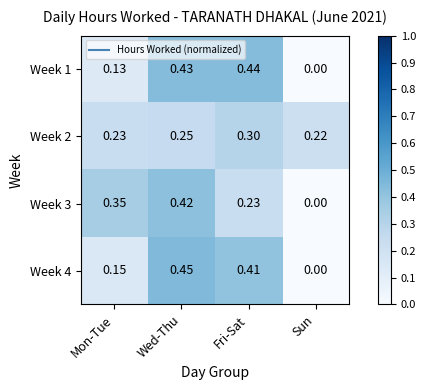

At which category is the sum across all series the highest?

Wed-Thu